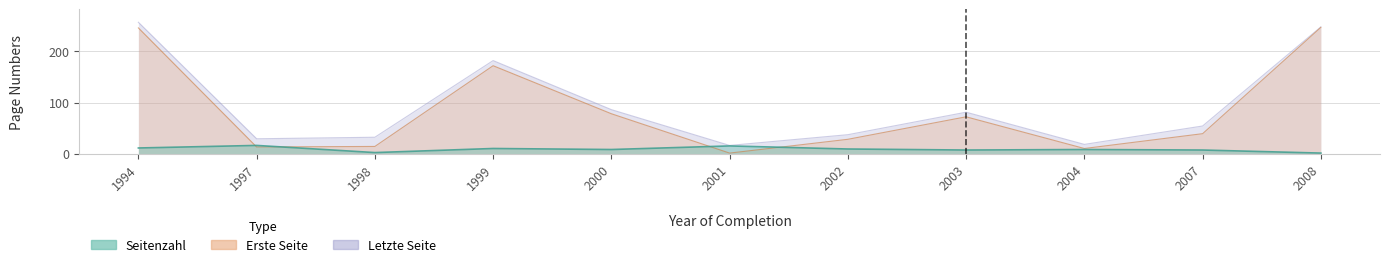

What is the difference between the second highest and second lowest values in the Seitenzahl series?

13